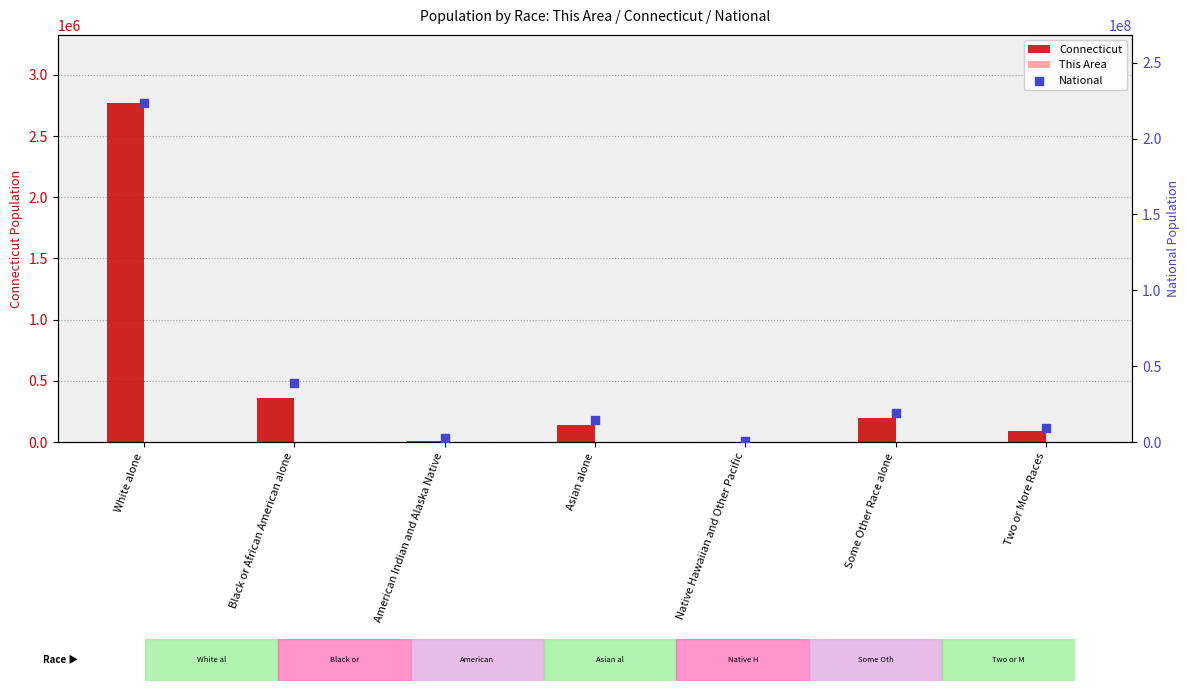

What are all the series names shown in the legend?

Connecticut, This Area, National